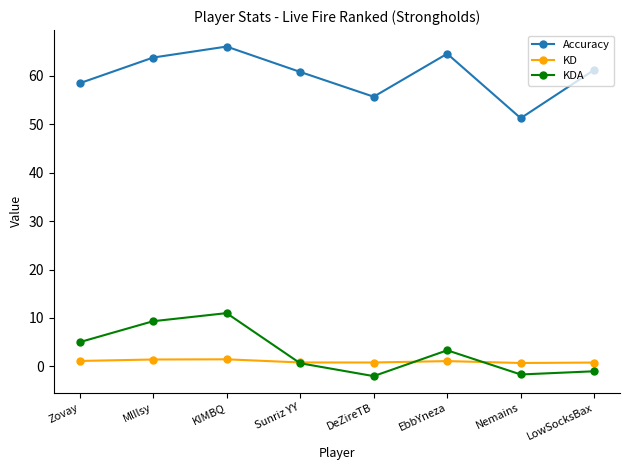

Rank the series at Zovay from highest to lowest value.

Accuracy, KDA, KD